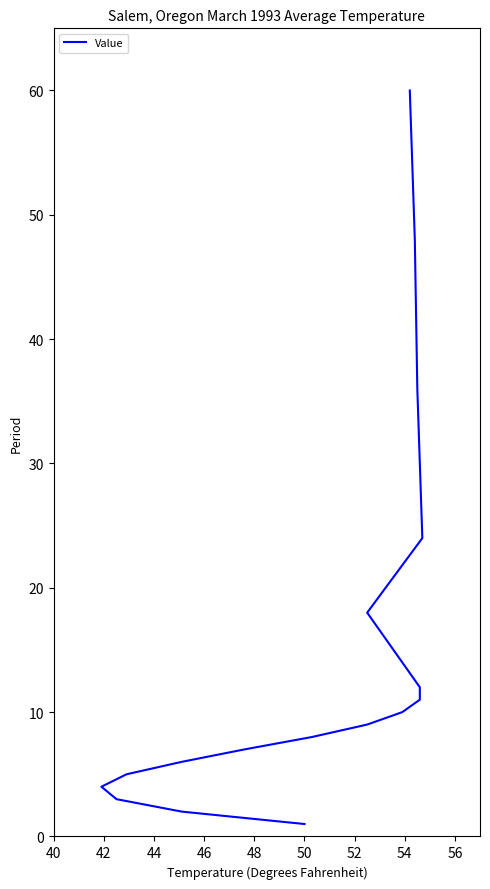

Between 48 and 56, which is larger?

56